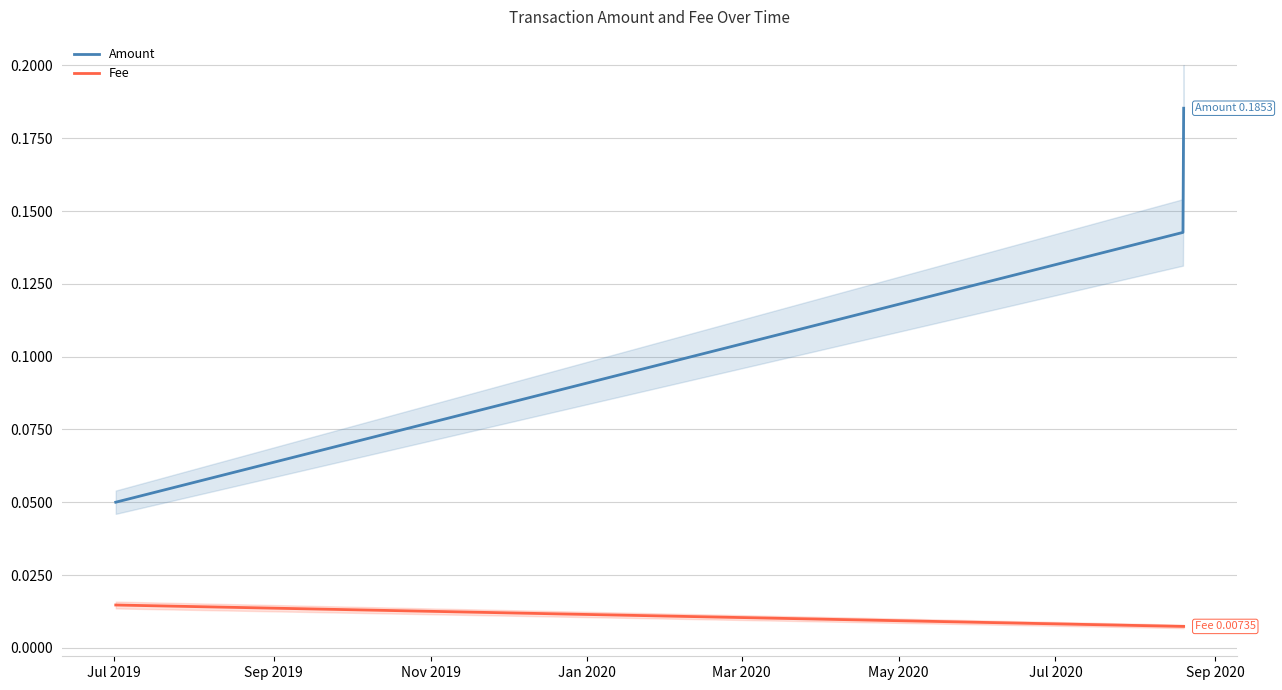

Is it true that Fee equals 0.0 at Sep 2019?

False